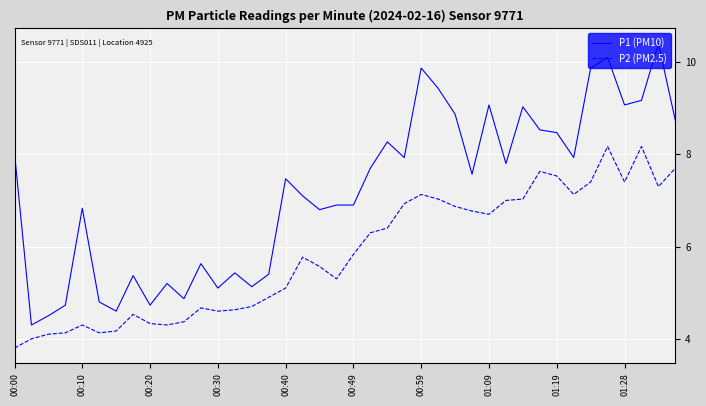

True or false: P1 (PM10) and P2 (PM2.5) intersect in this chart.

False